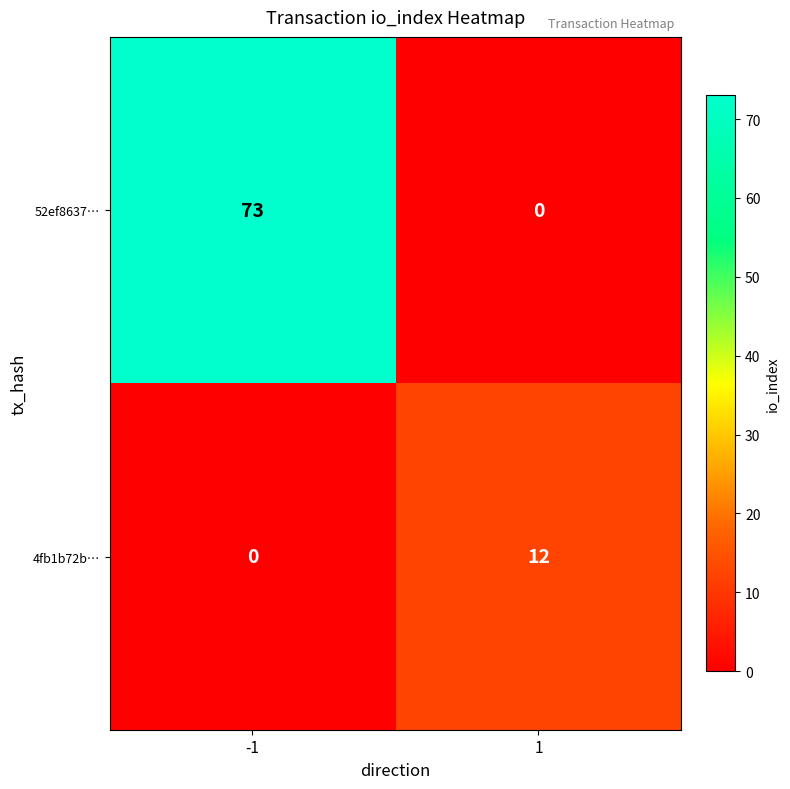

Which series changed the most between -1 and 1?

52ef8637…